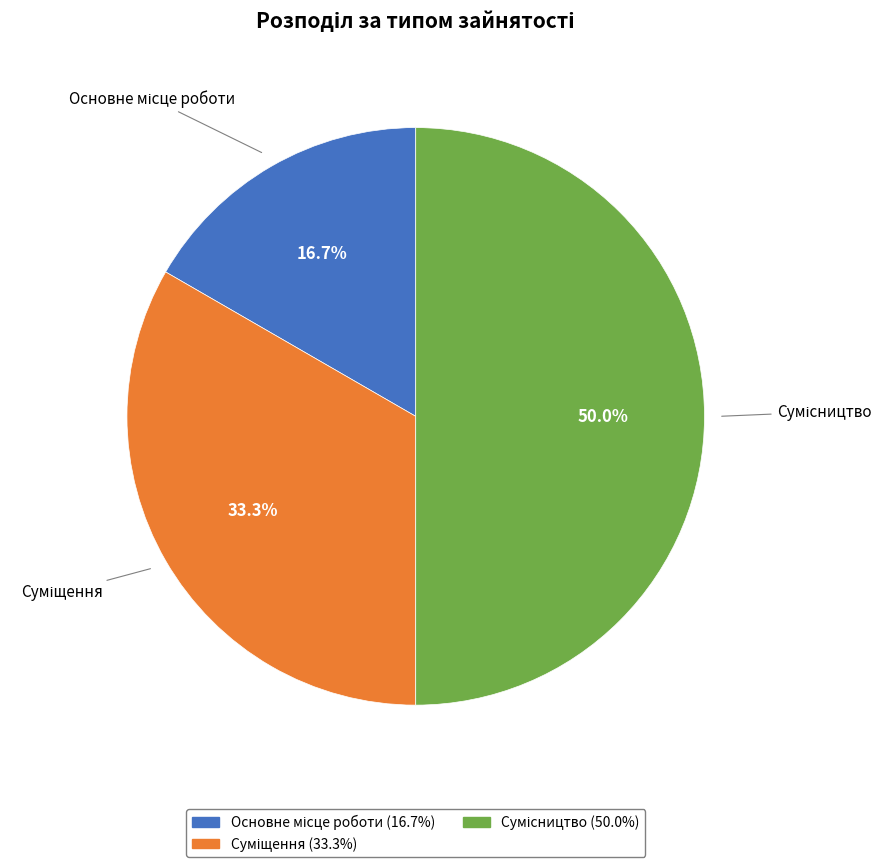

Which slice is the largest?

Сумісництво